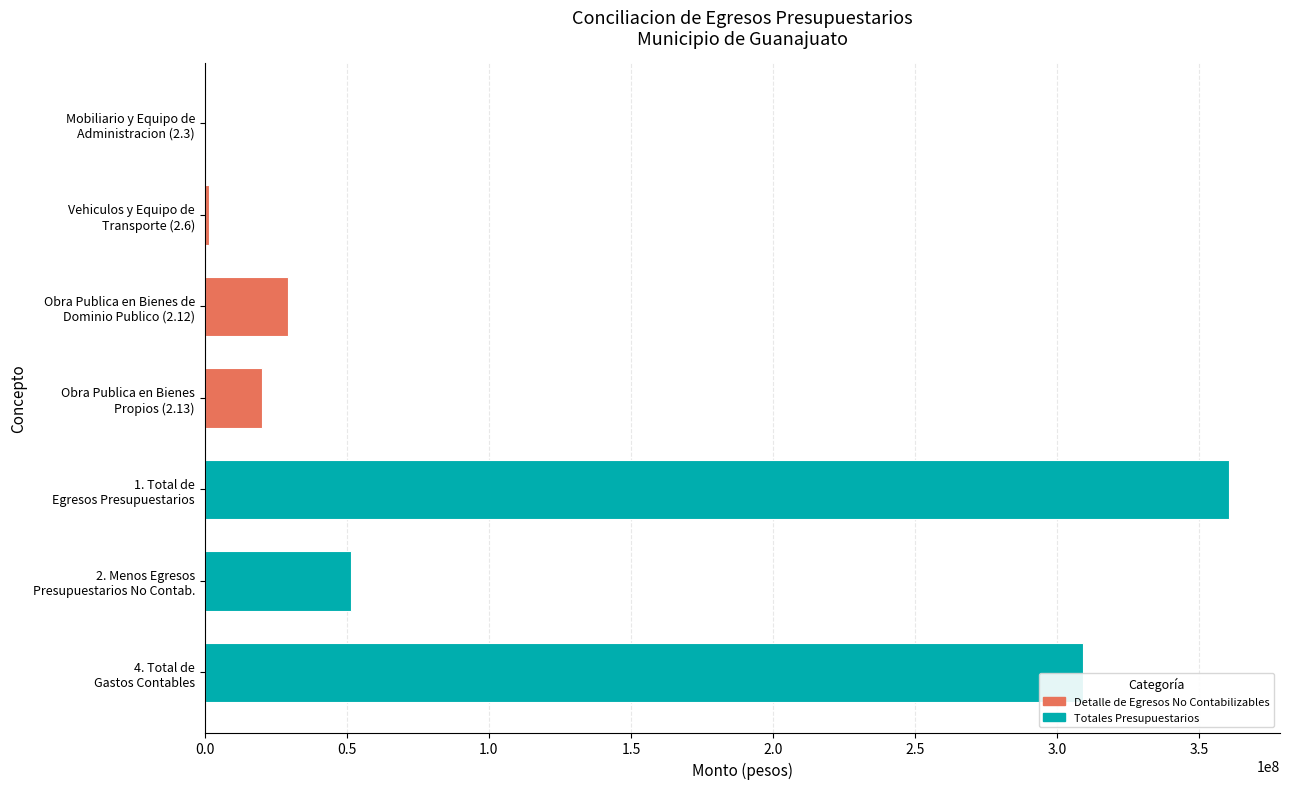

What is the maximum value shown in the chart?

360343556.5